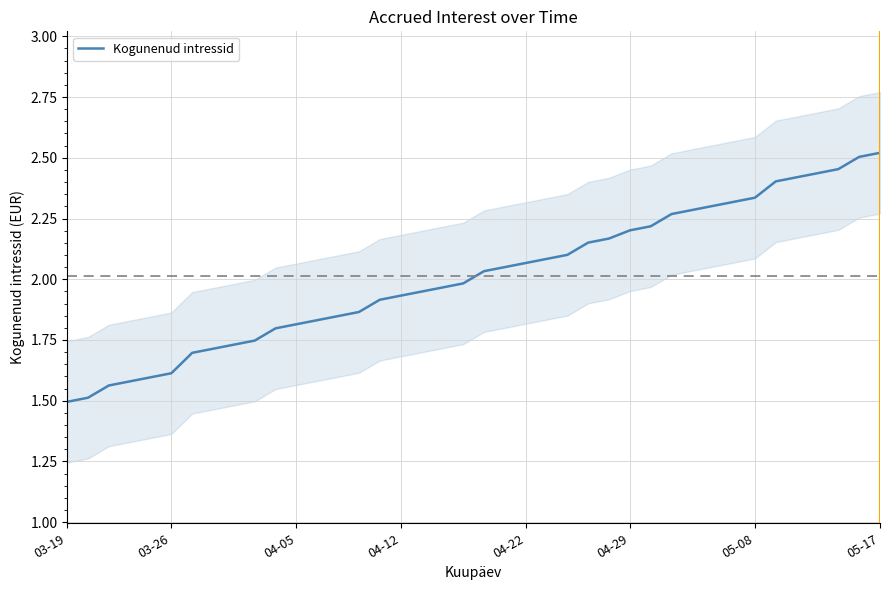

How many series are shown in this chart?

1